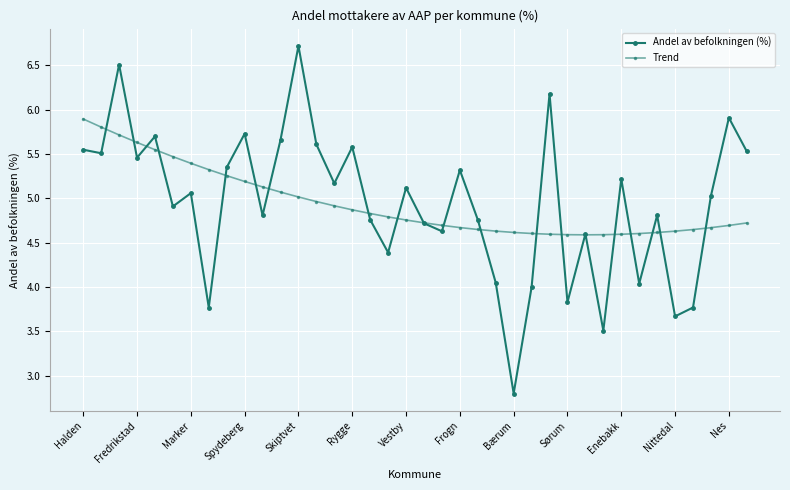

True or false: Andel av befolkningen (%) has more than 0 points higher than both neighbors.

True